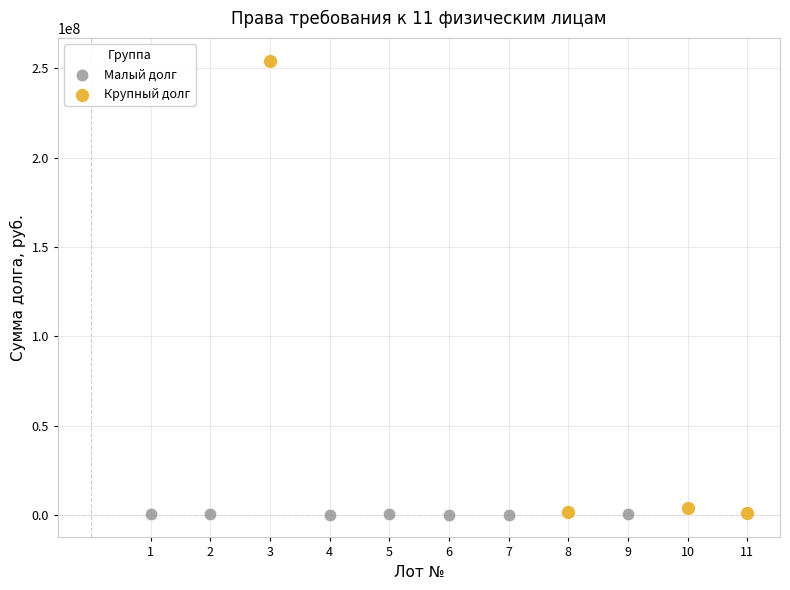

Which series has the widest spread of Y values?

Крупный долг